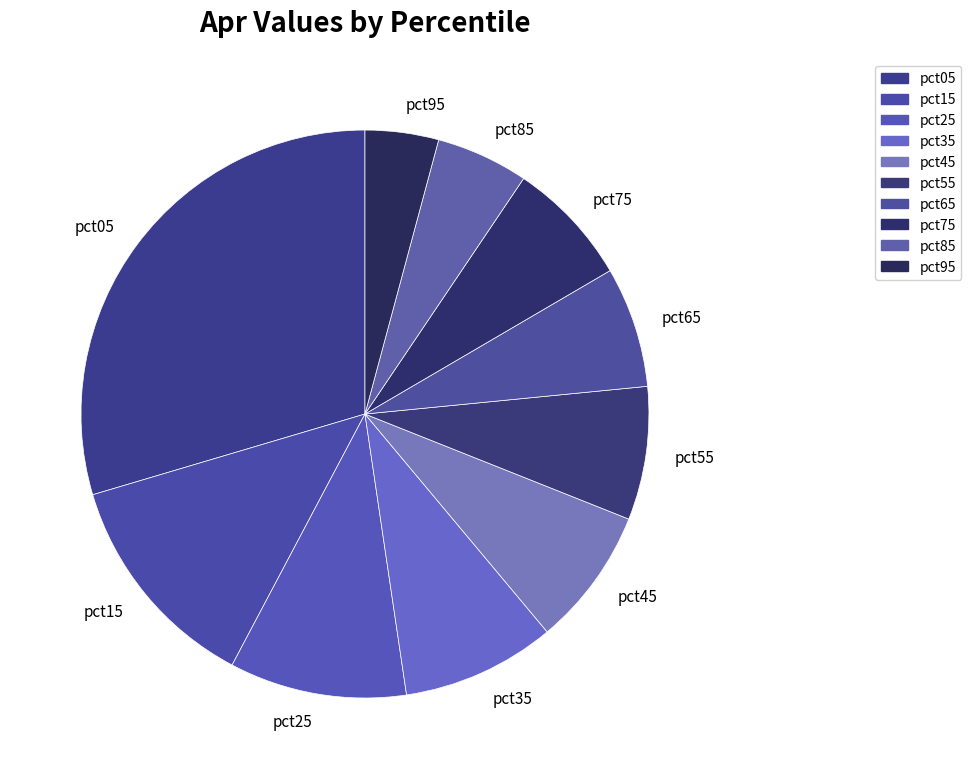

Between pct65 and pct85, which is larger?

pct65